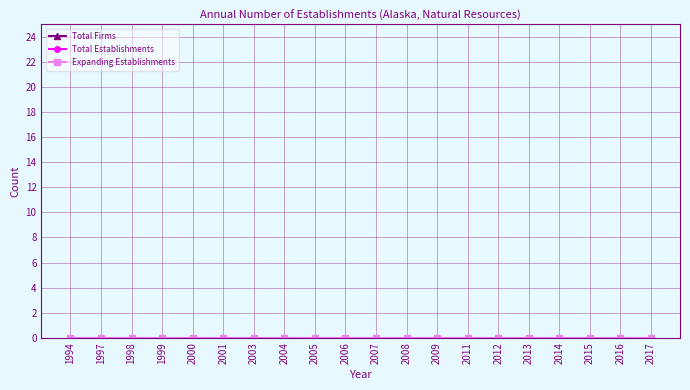

Does the chart have visible grid lines?

Yes